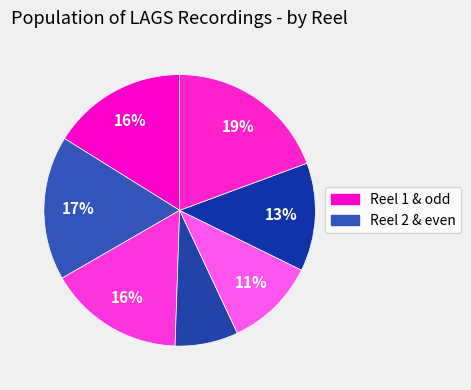

How many segments does this pie chart have?

7